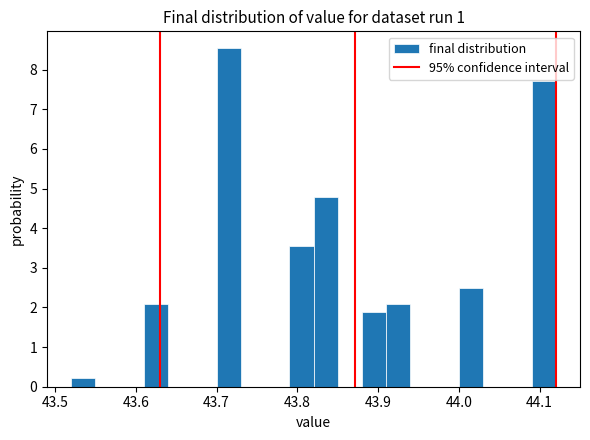

Read against the x-axis, roughly where is the centre of the tallest bar?

43.72